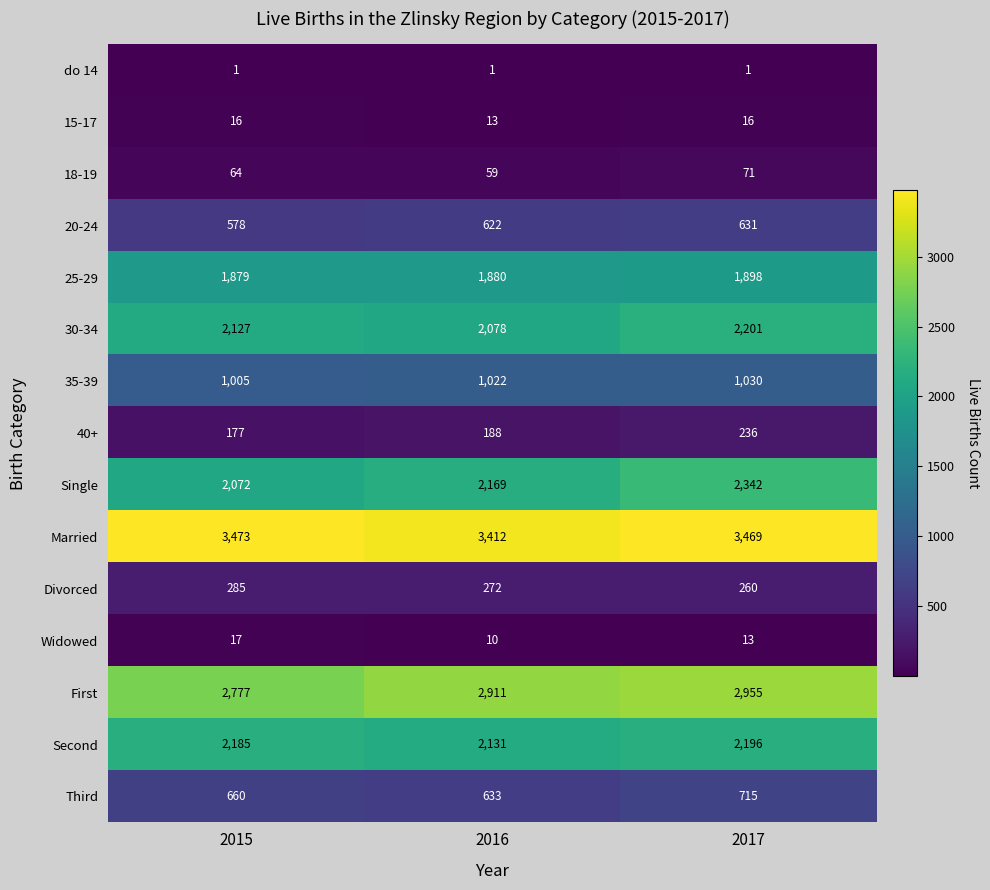

Which series has the largest range (max minus min)?

Single